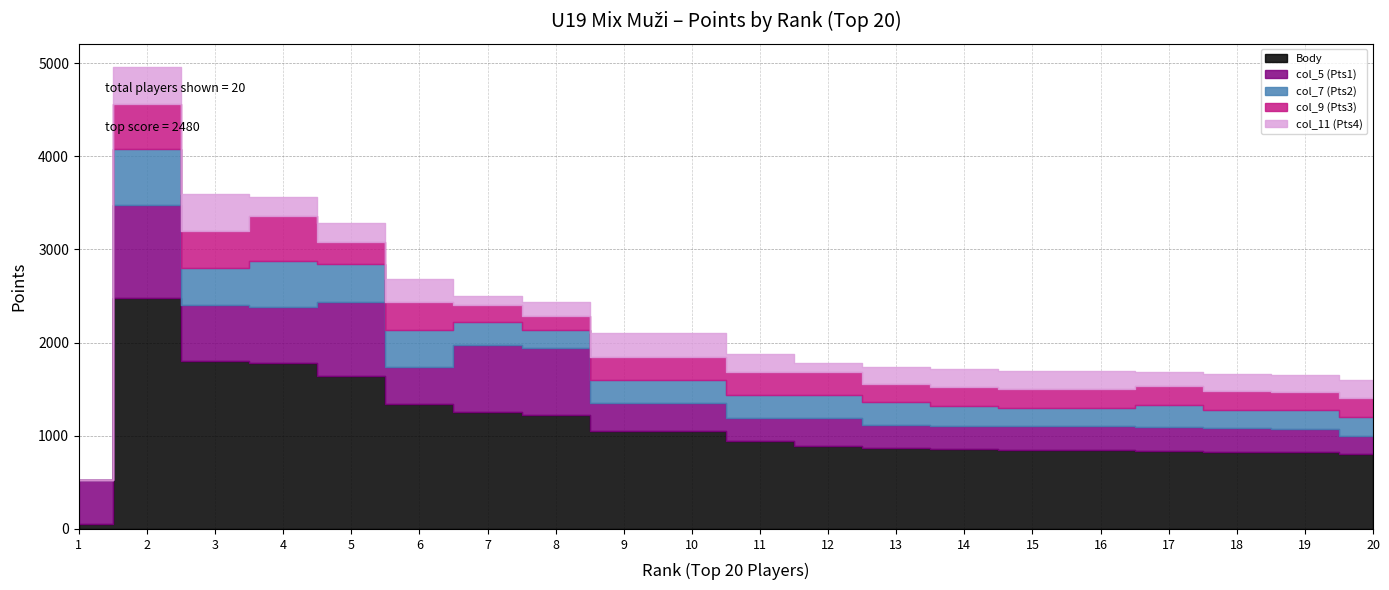

List the labels in order of col_11 (Pts4) value, smallest first.

1, 7, 12, 8, 17, 19, 13, 18, 4, 5, 11, 14, 15, 16, 20, 6, 9, 10, 2, 3